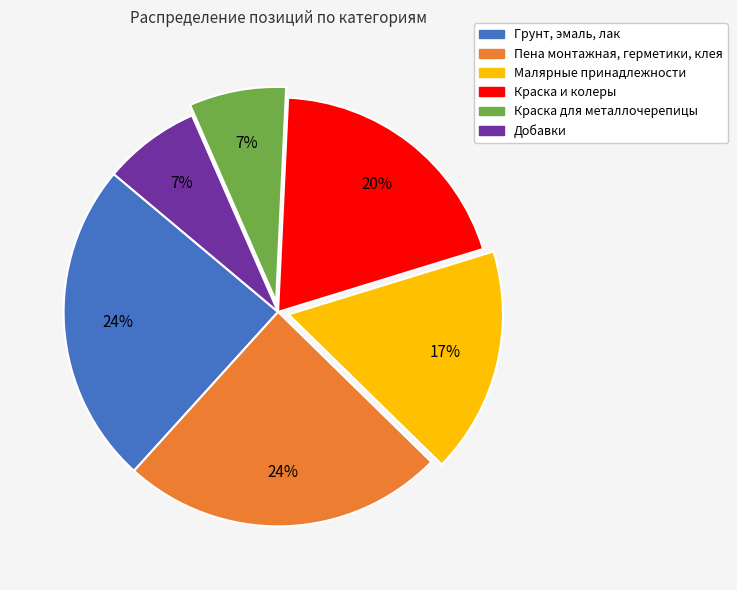

What percentage is the Краска и колеры slice, to the nearest percent?

20%